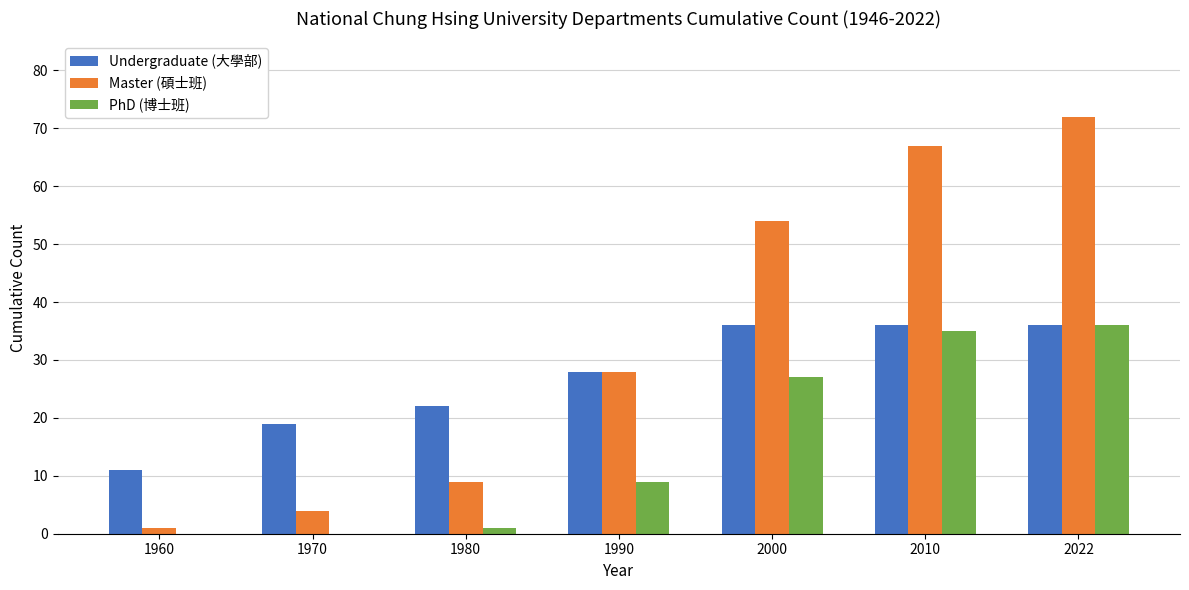

The value of PhD (博士班) at 1990 is 14. True or false?

False